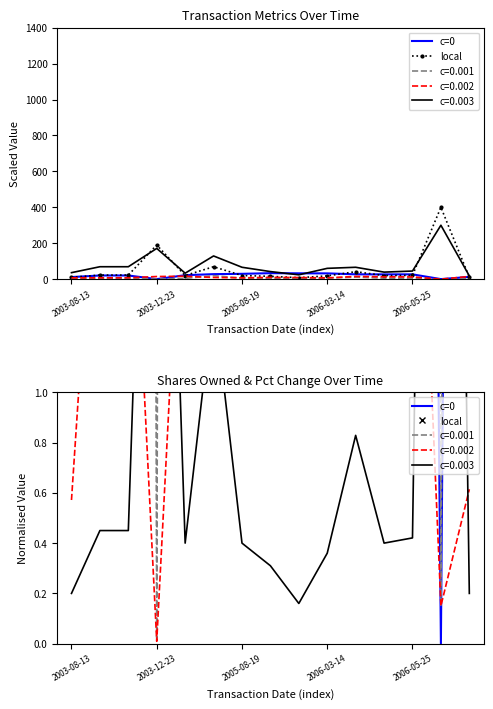

In c=0, how many points are higher than both neighbors (excluding endpoints)?

3